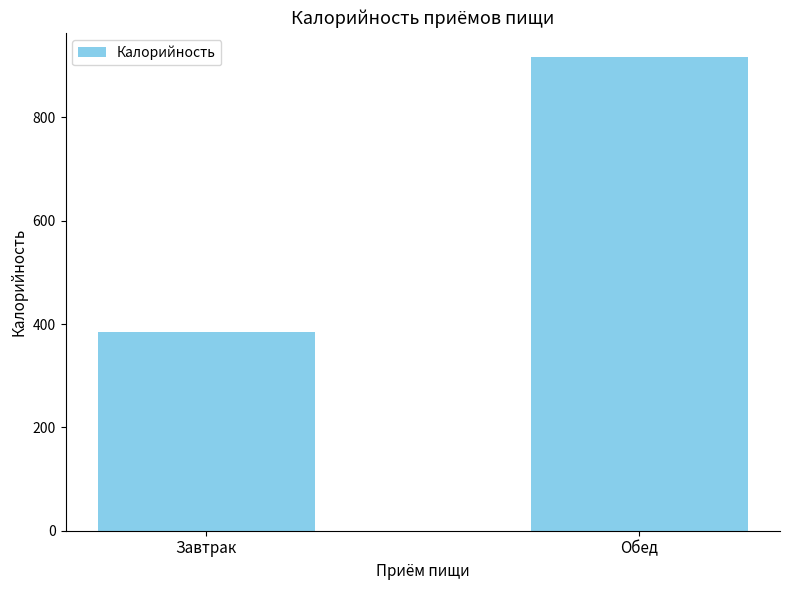

What is the minimum value shown in the chart?

385